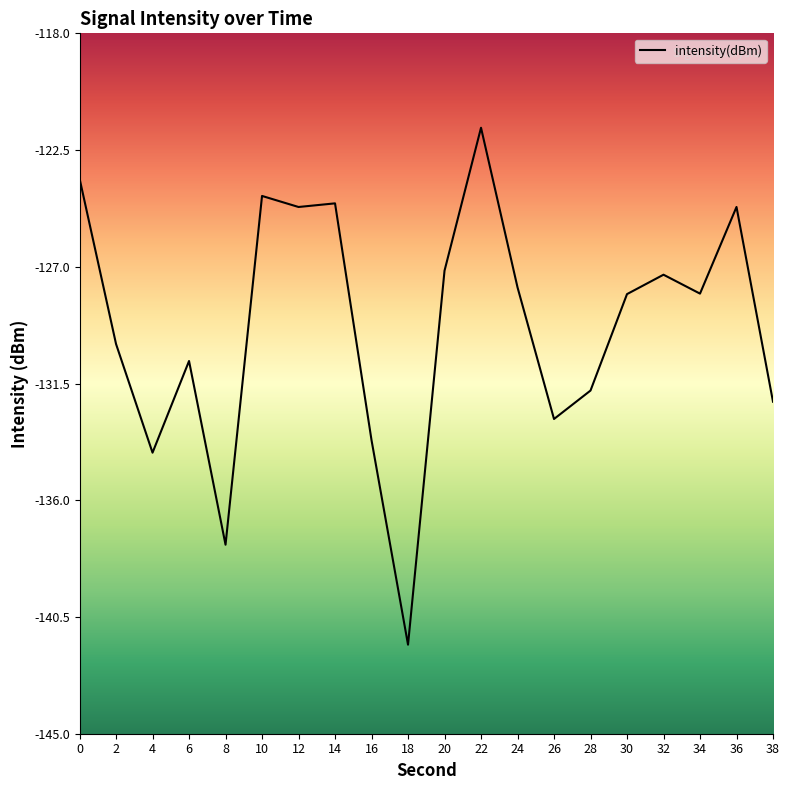

At which category does the chart reach its minimum across all series?

18